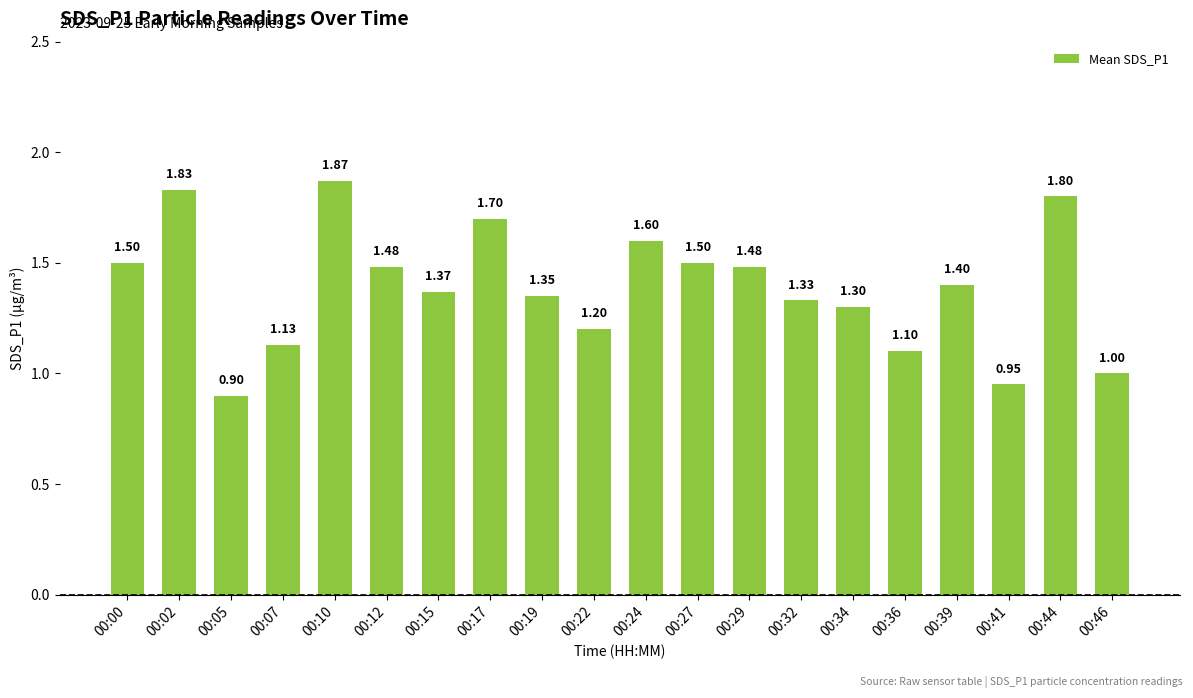

What is the average value?

1.4